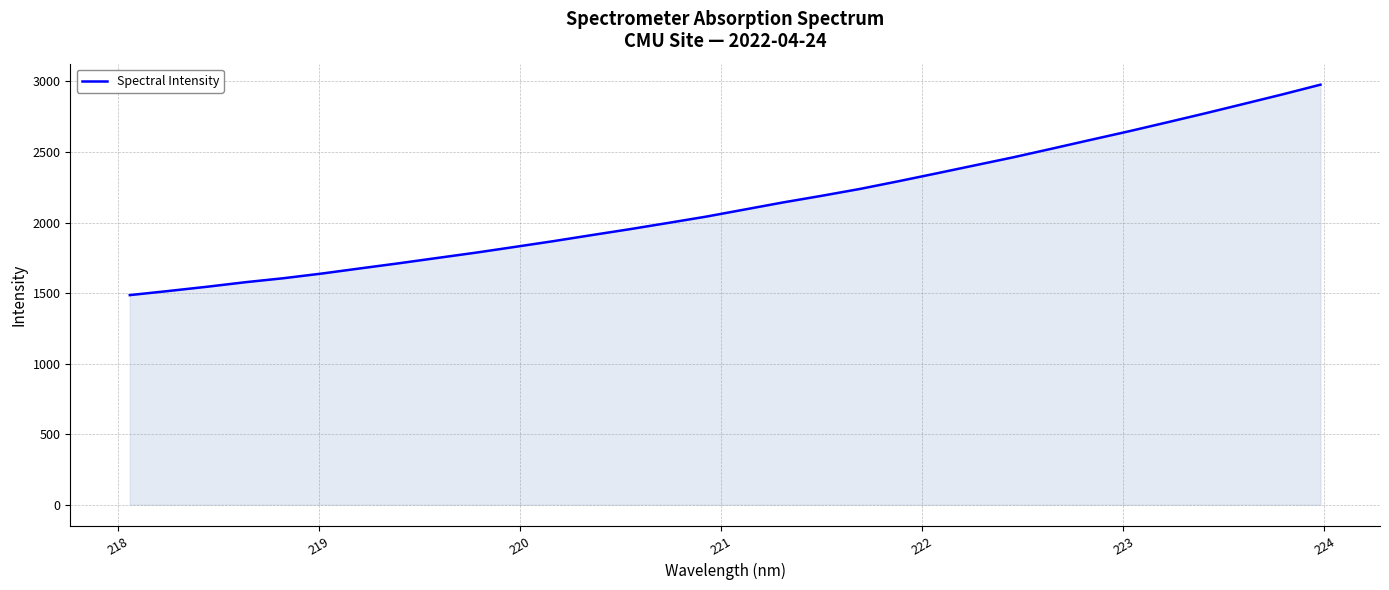

What is the difference between the maximum and minimum values?

1491.5